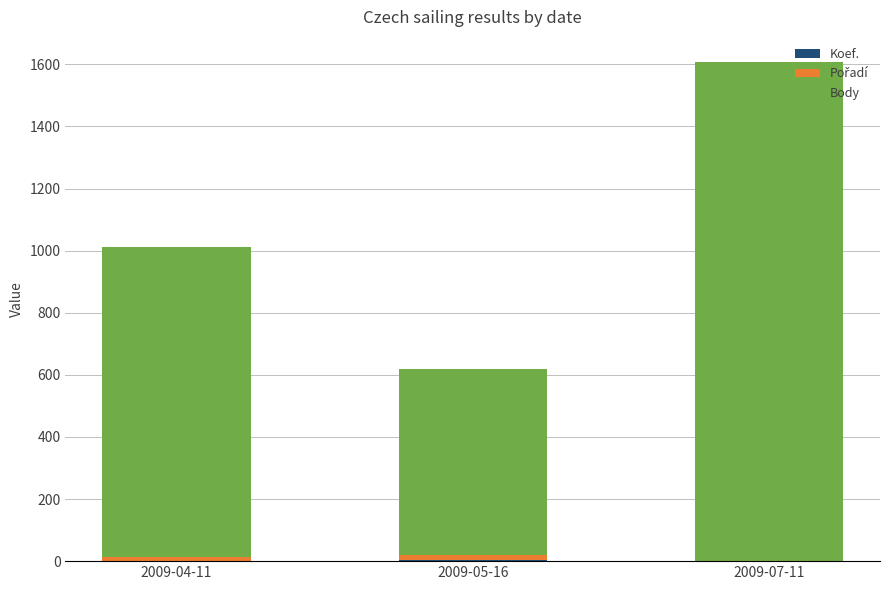

Are the bars horizontal?

No